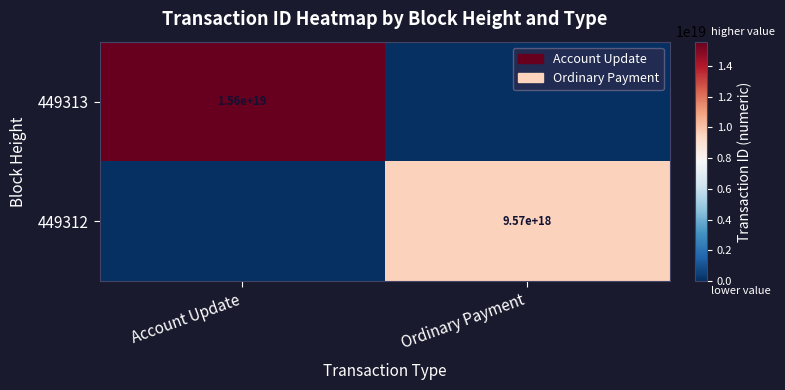

True or false: 449313 has a value of 7002517683086665728 at Account Update.

False